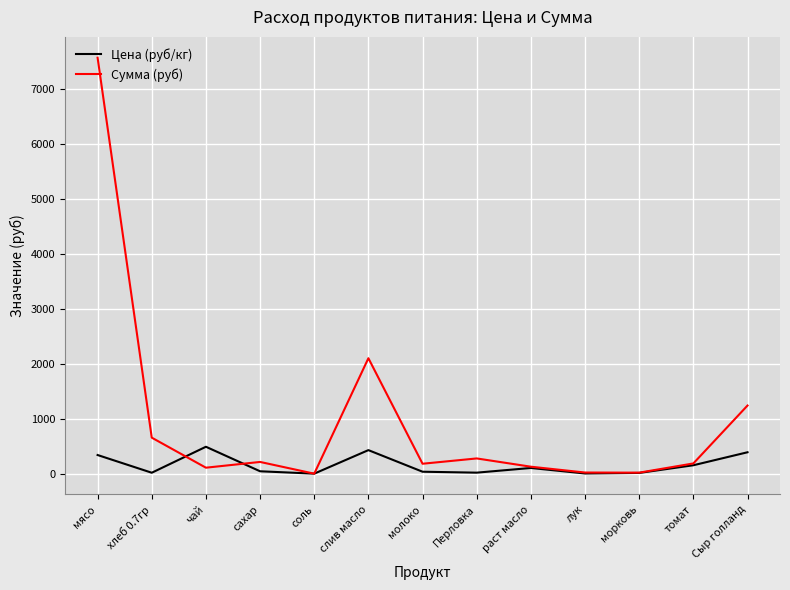

Where is the first local minimum for Сумма (руб)?

чай